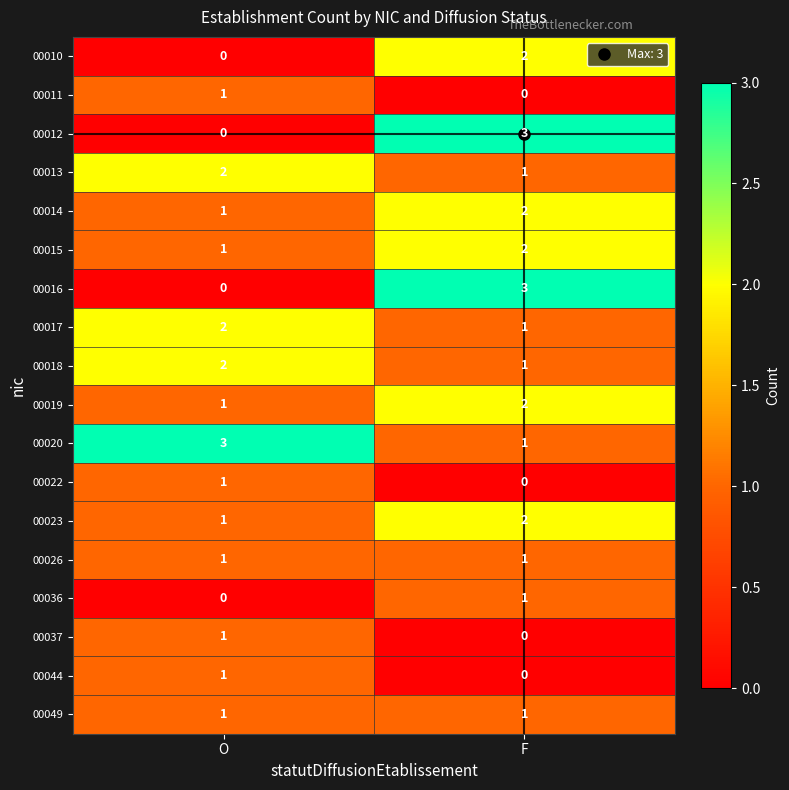

List the labels in order of 00010 value, largest first.

F, O